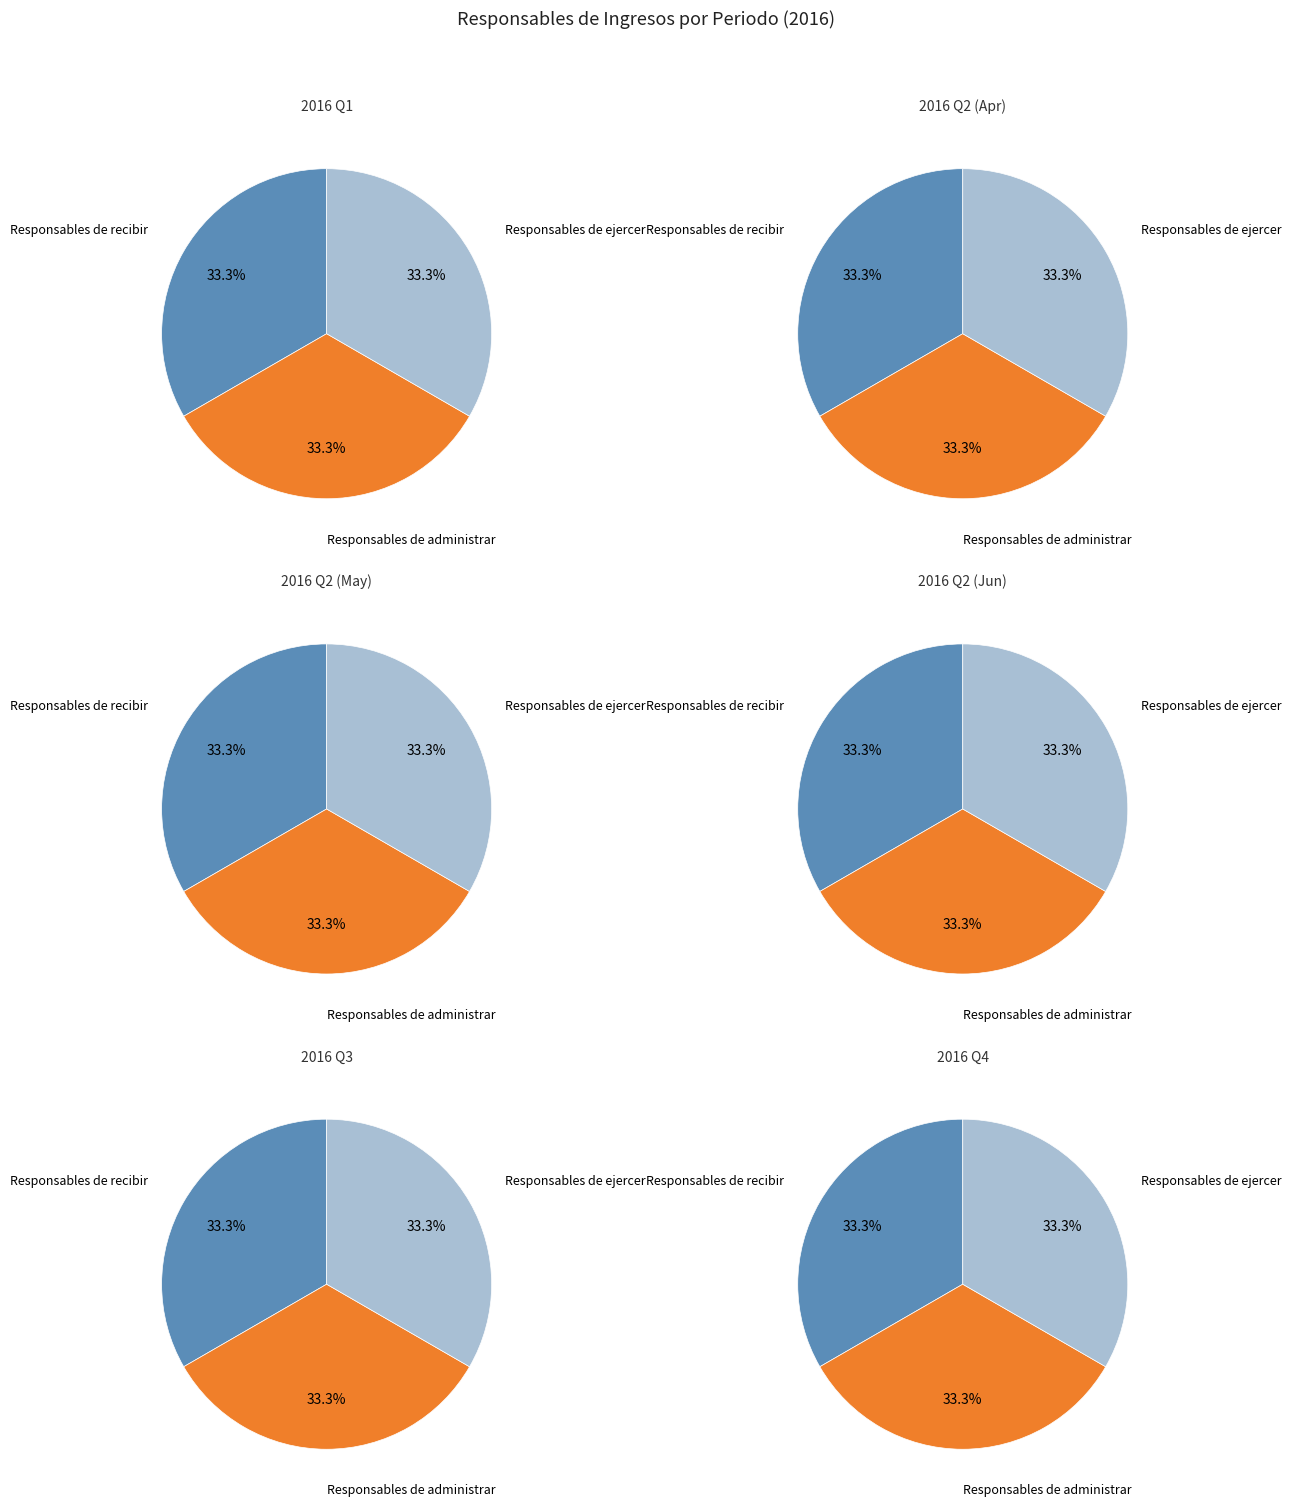

How many segments does this pie chart have?

3